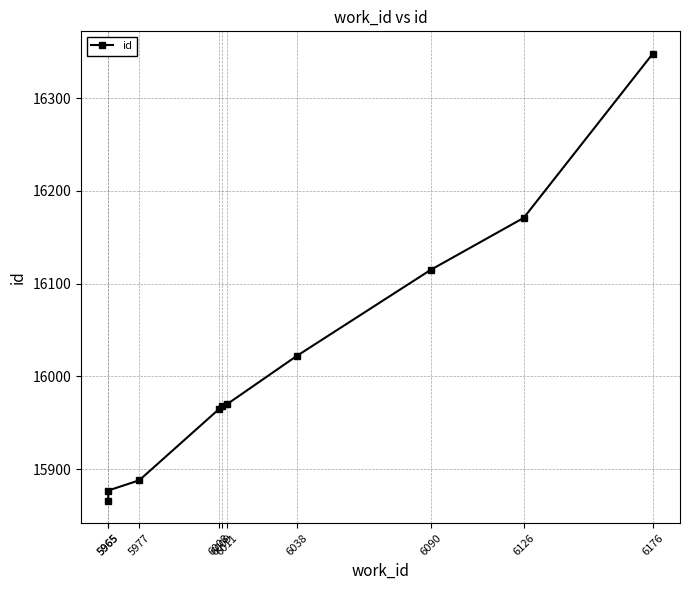

Reading right to left, transcribe all the data shown in this chart.

16348	16171	16115	16022	15970	15968	15965	15888	15877	15866